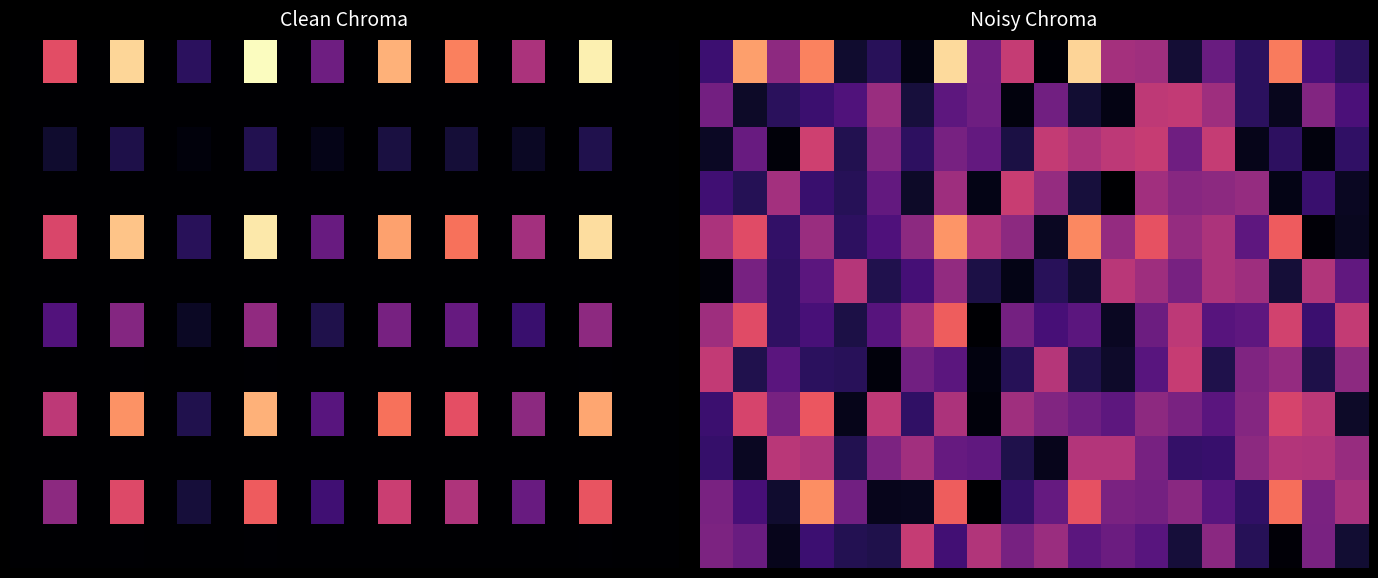

At how many categories does at least one series exceed 0?

20